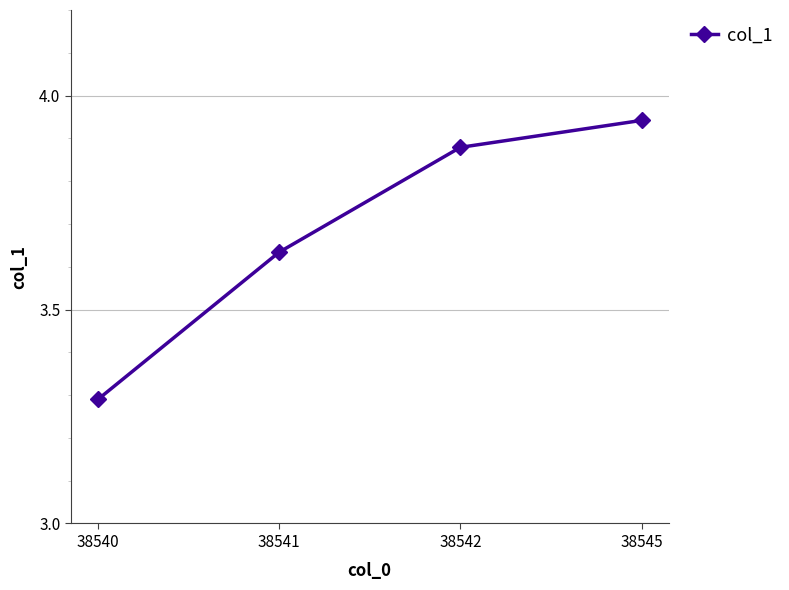

What is the difference between the values at 38542 and 38545?

0.1